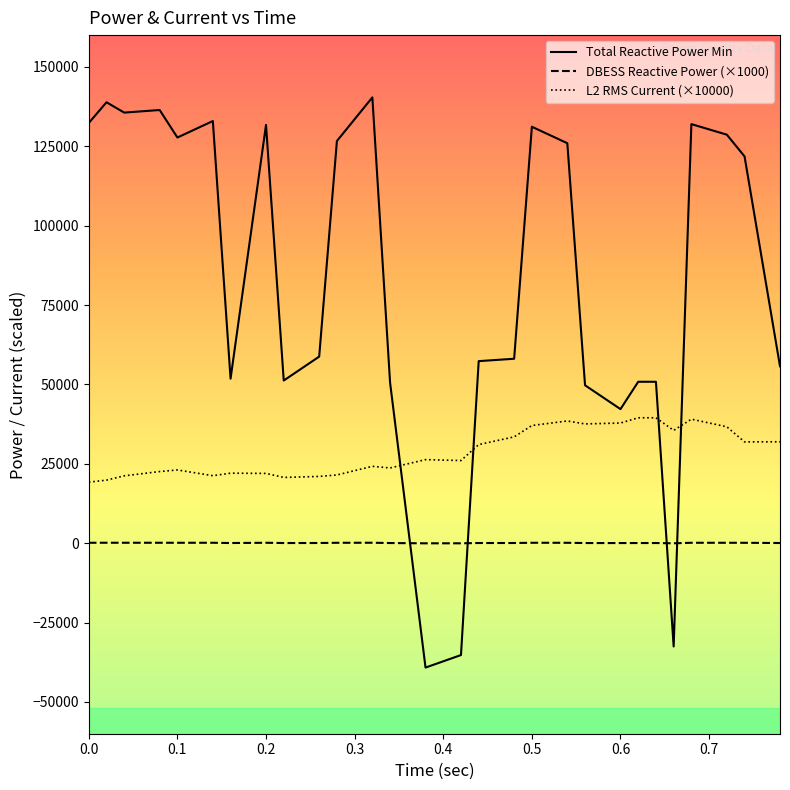

Does the chart display data point markers on the line(s)?

No